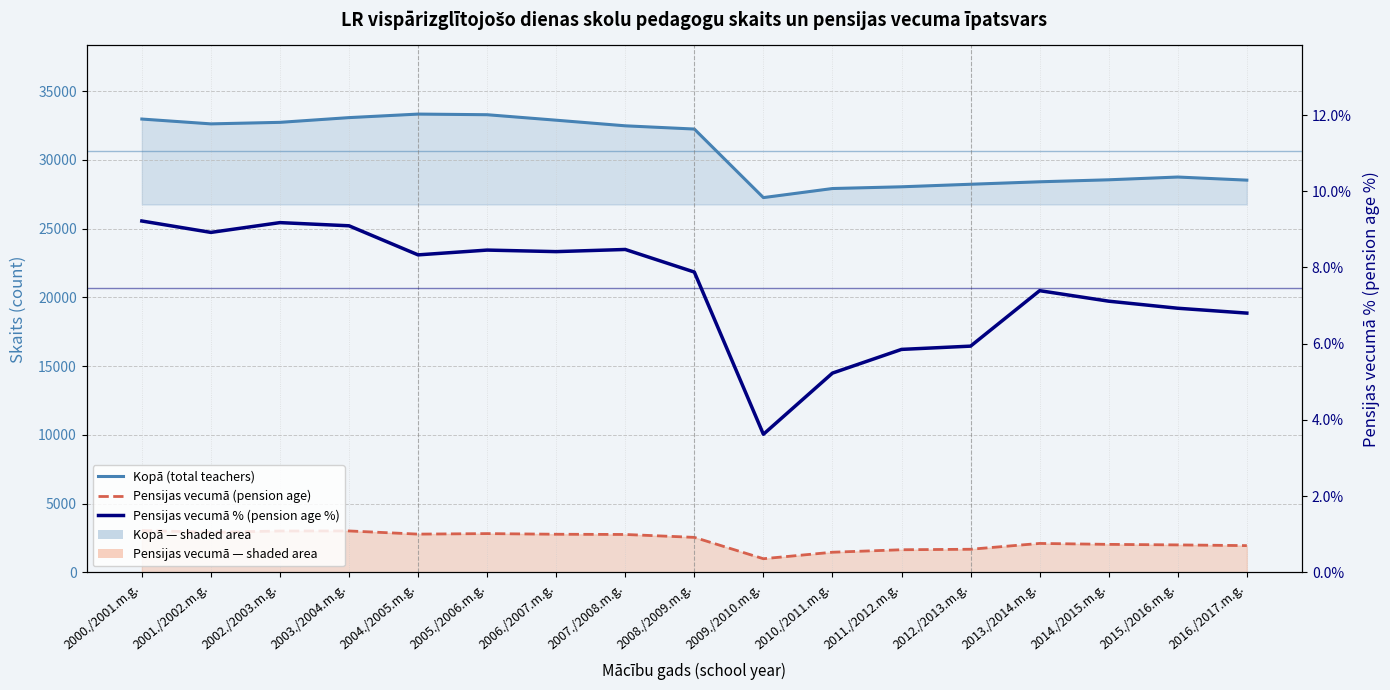

Which series has the widest spread of values?

Kopā (total teachers)